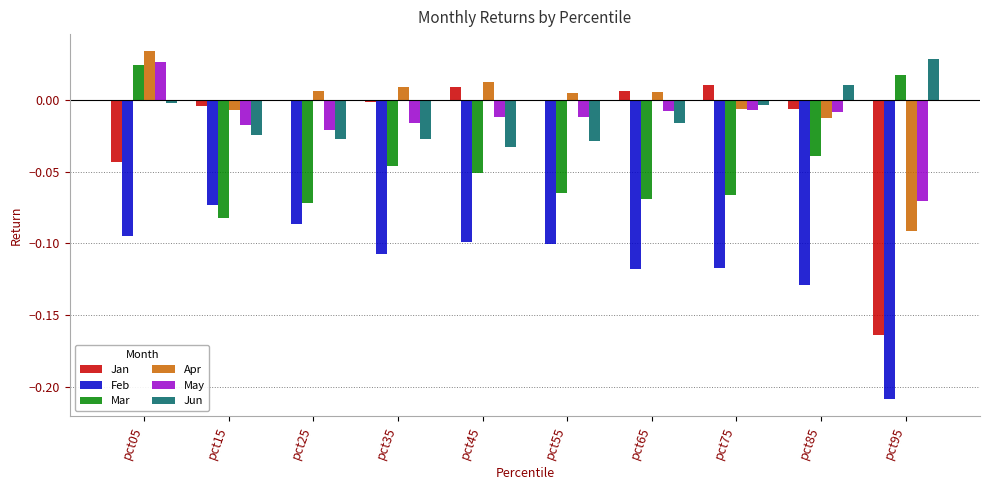

Is the value of Mar at pct35 greater than the value of Apr at pct35?

No